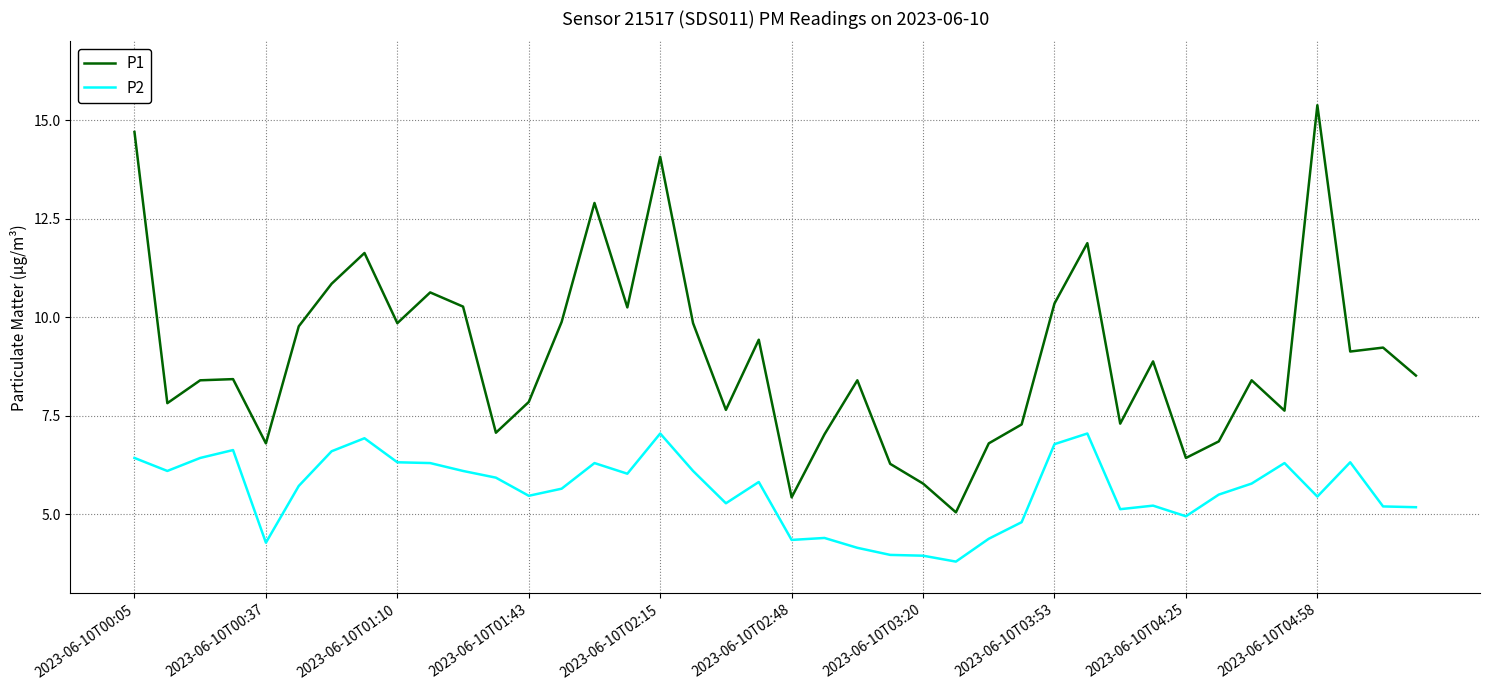

True or false: P1 and P2 cross at least once.

False